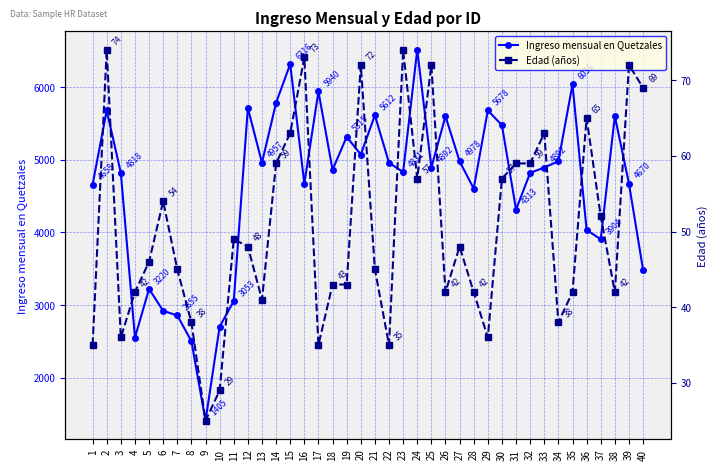

At which label is Ingreso mensual en Quetzales closest to 3958?

37